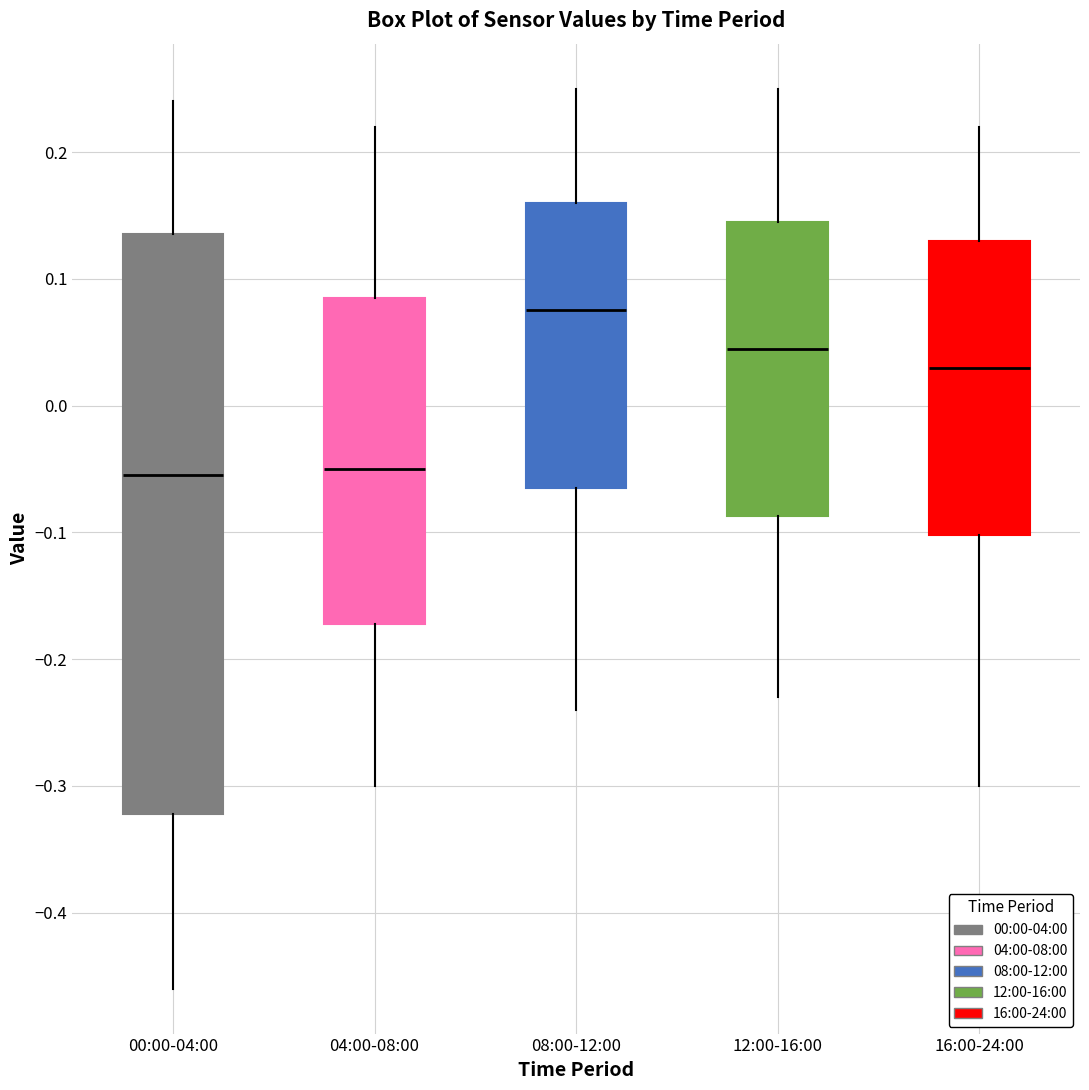

Reading left to right, transcribe this box plot: for each box, give where its median line is, the range the box spans, and where its two whiskers end, as read against the y-axis. The values are not printed on the chart, so give them approximately, as read against the axis.

00:00-04:00: median -0.05, box -0.32 to 0.14, whiskers -0.46 to 0.24
04:00-08:00: median -0.05, box -0.17 to 0.09, whiskers -0.30 to 0.22
08:00-12:00: median 0.08, box -0.06 to 0.16, whiskers -0.24 to 0.25
12:00-16:00: median 0.05, box -0.09 to 0.15, whiskers -0.23 to 0.25
16:00-24:00: median 0.03, box -0.10 to 0.13, whiskers -0.30 to 0.22